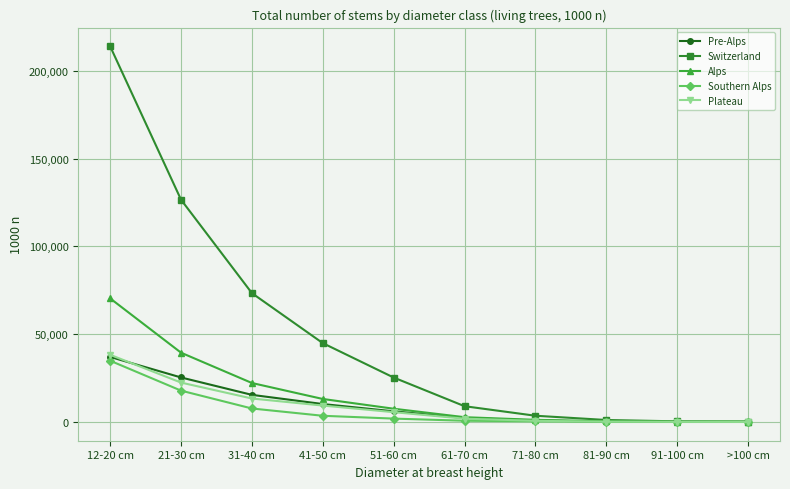

What is the highest value of the Pre-Alps series?

37035